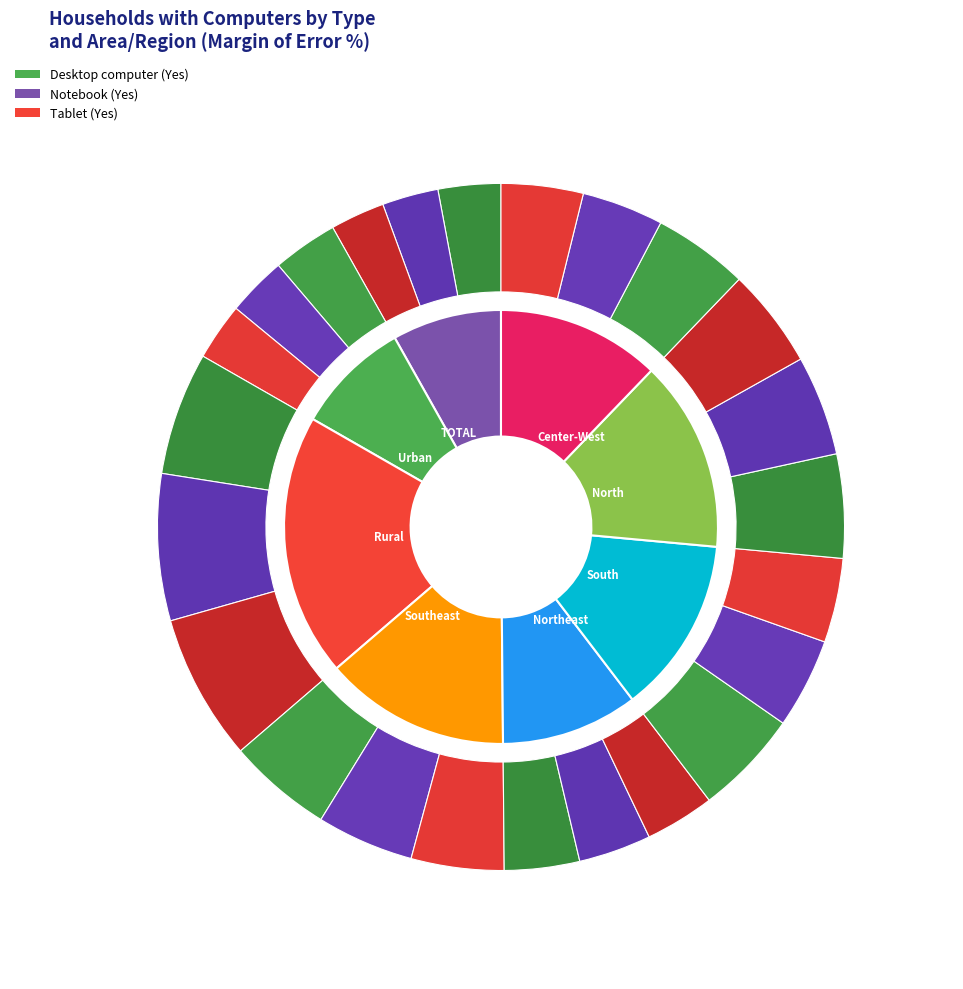

To the nearest percent, what is the combined percentage of TOTAL and Rural?

25%